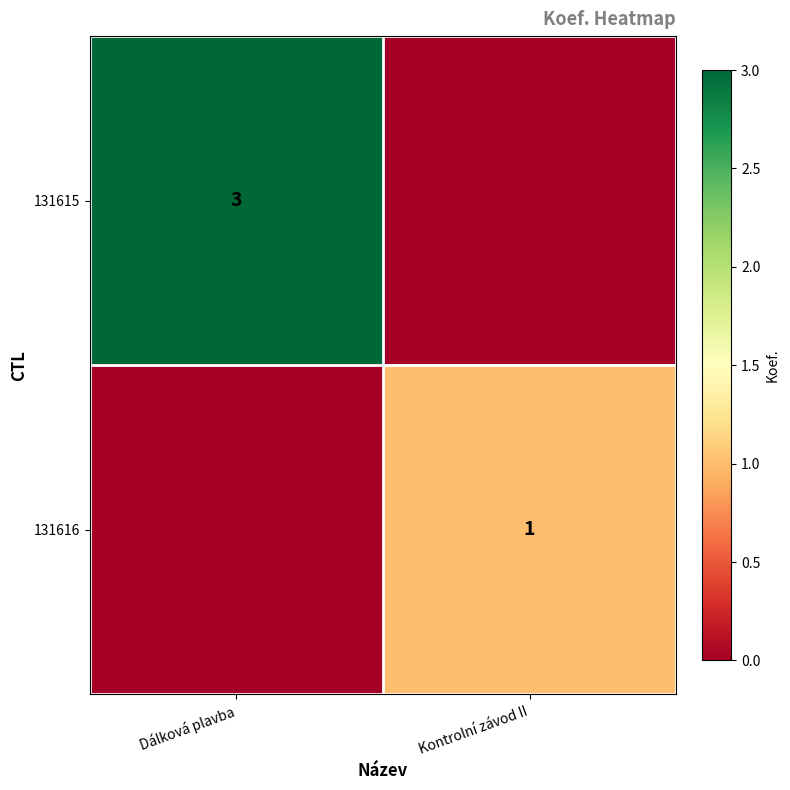

Is it true that 131616 equals 1 at Kontrolní závod II?

True